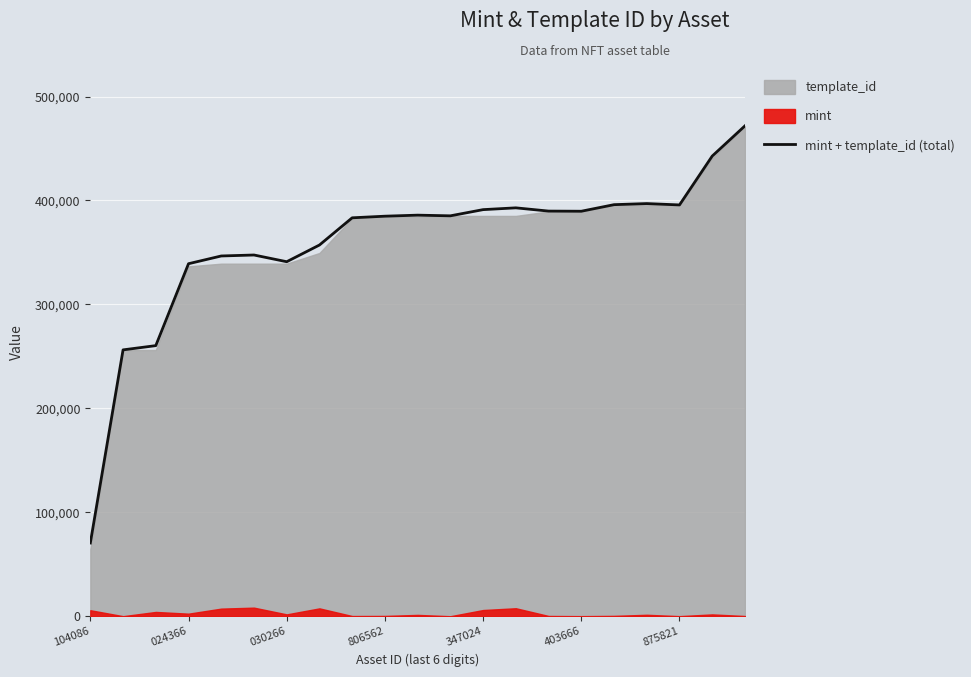

What is the sum of all values?

7525240